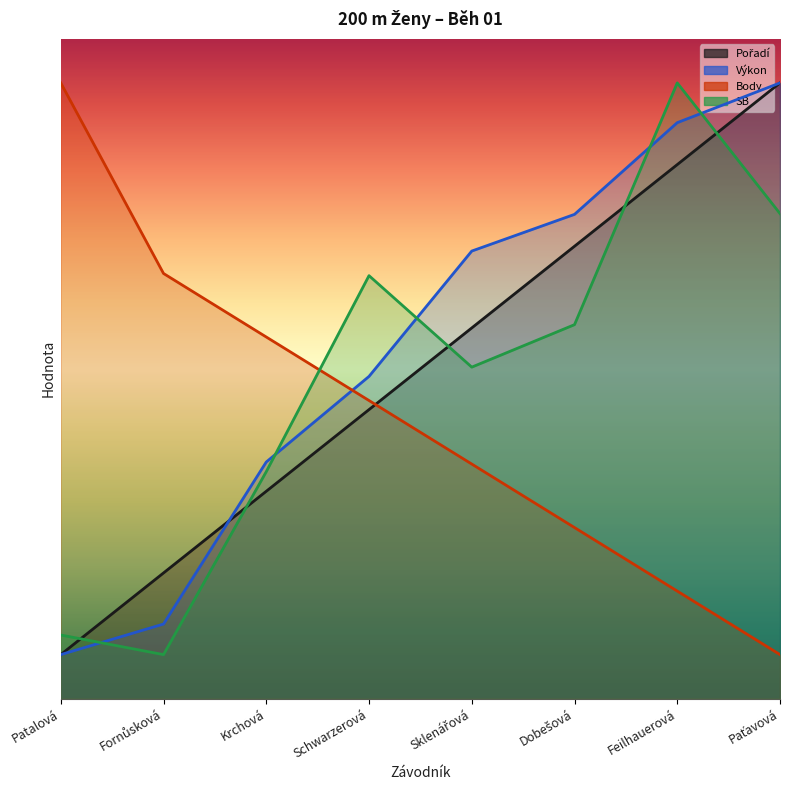

How many intersections are there between SB and Body?

1